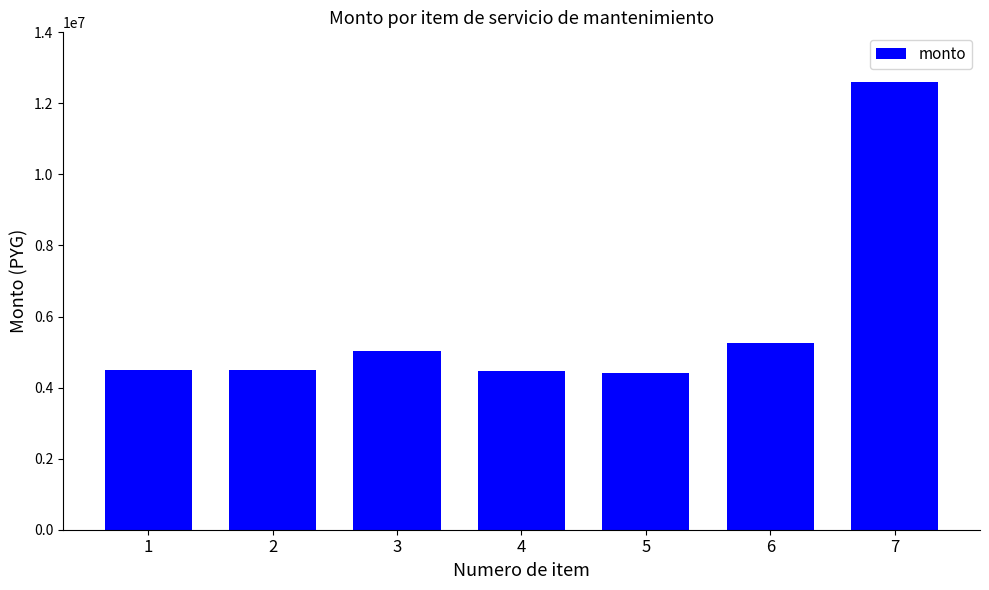

How many values are below 4500000?

2